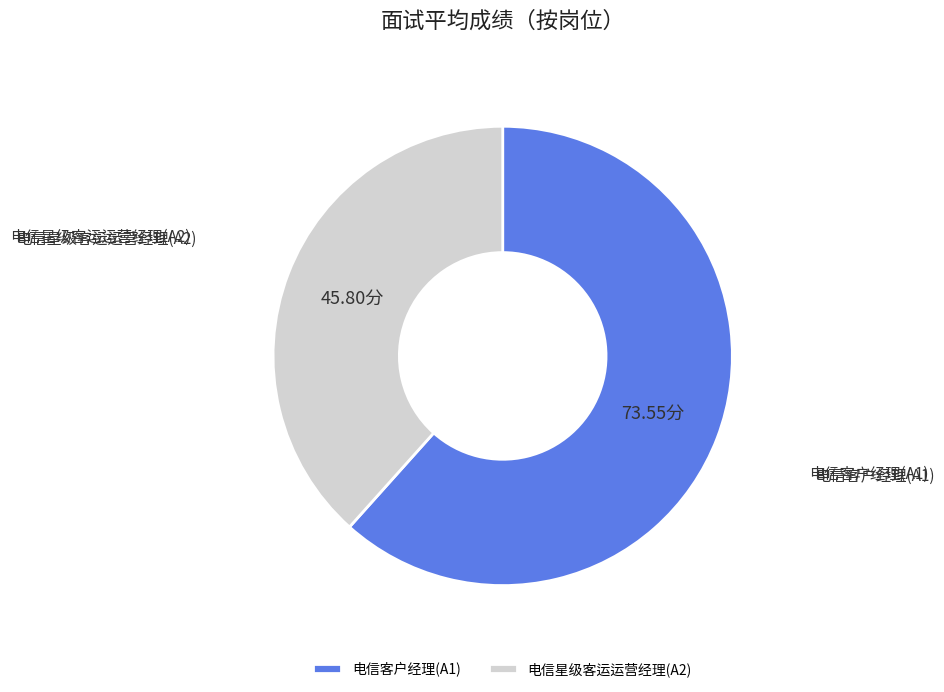

Do 电信星级客运运营经理(A2) and 电信客户经理(A1) together represent more than half of the pie?

Yes